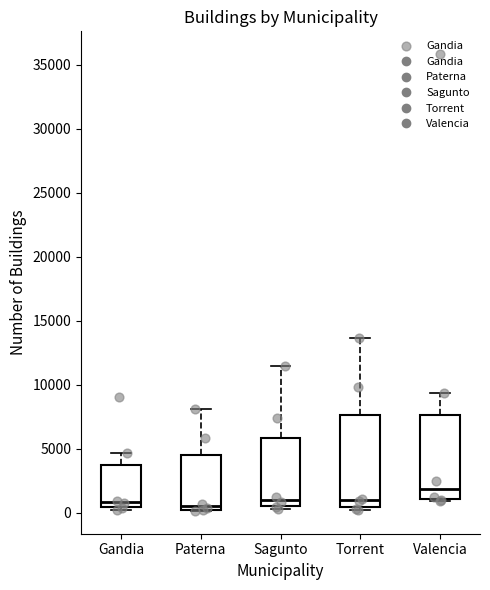

Reading left to right, transcribe this box plot: for each box, give where its median line is, the range the box spans, and where its two whiskers end, as read against the y-axis. The values are not printed on the chart, so give them approximately, as read against the axis.

Gandia: median 1000, box 500 to 3500, whiskers 0 to 4500
Paterna: median 500, box 0 to 4500, whiskers 0 to 8000
Sagunto: median 1000, box 500 to 6000, whiskers 500 (just below the box's lower edge) to 11500
Torrent: median 1000, box 500 to 7500, whiskers 0 to 13500
Valencia: median 2000, box 1000 to 7500, whiskers 1000 to 9500